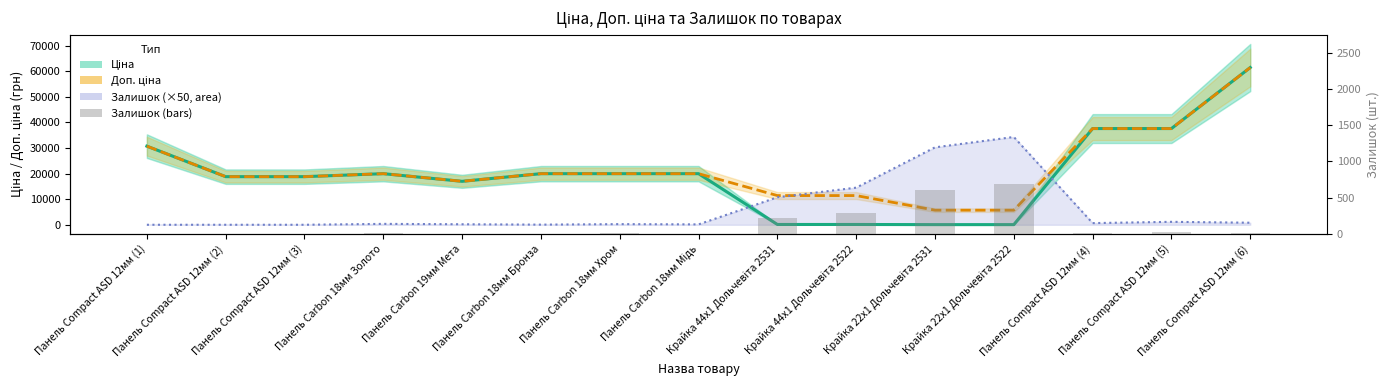

What is the difference between the highest and lowest values at Панель Compact ASD 12мм (5)?

36443.6